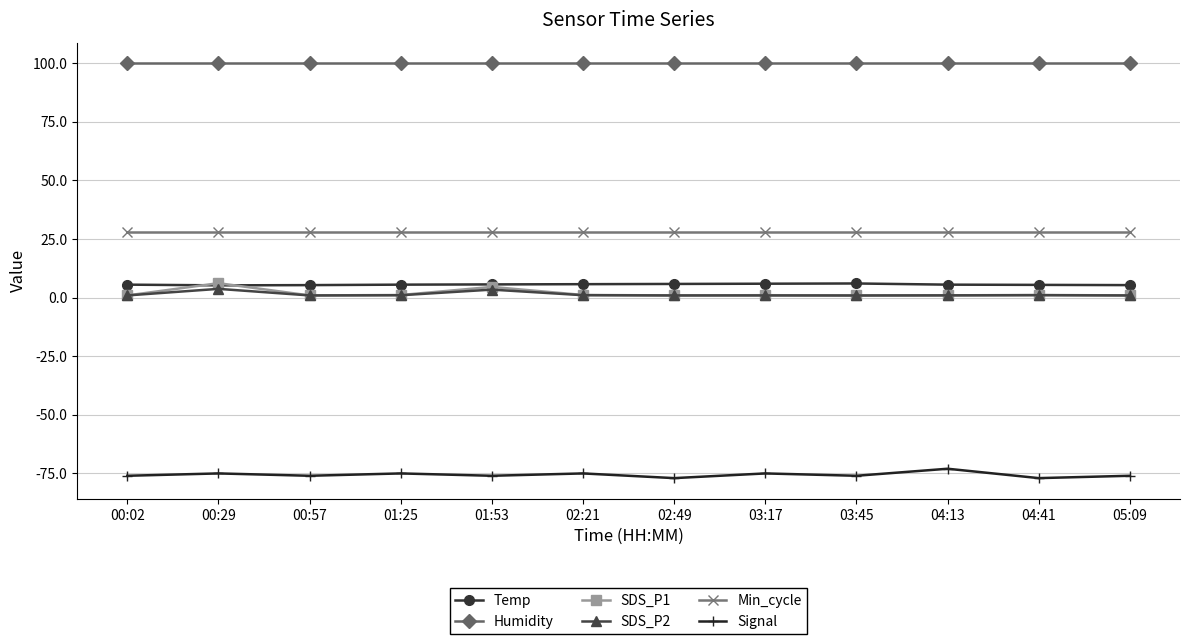

True or false: SDS_P1 has more than 0 points higher than both neighbors.

True